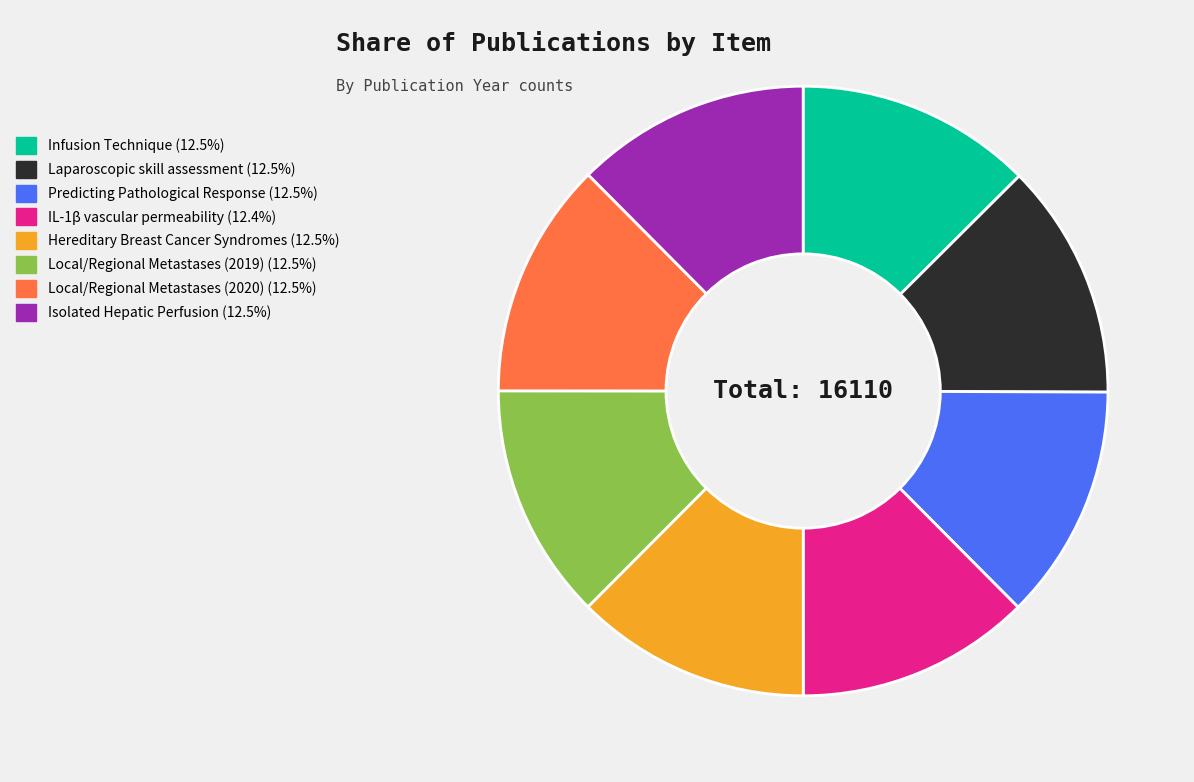

Is there any slice that represents more than half of the pie?

No